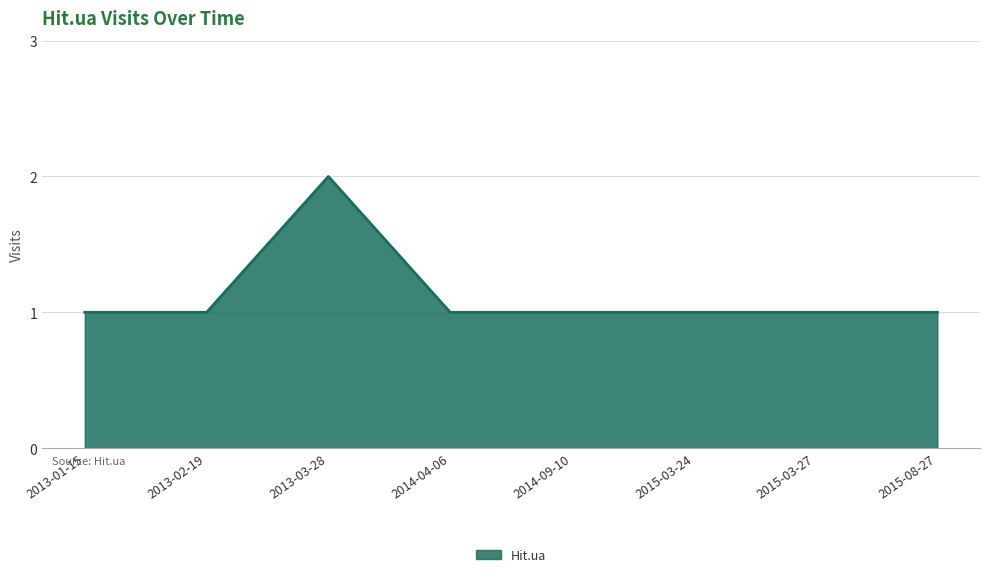

The chart shows a value of 1 at 2013-03-28. True or false?

False